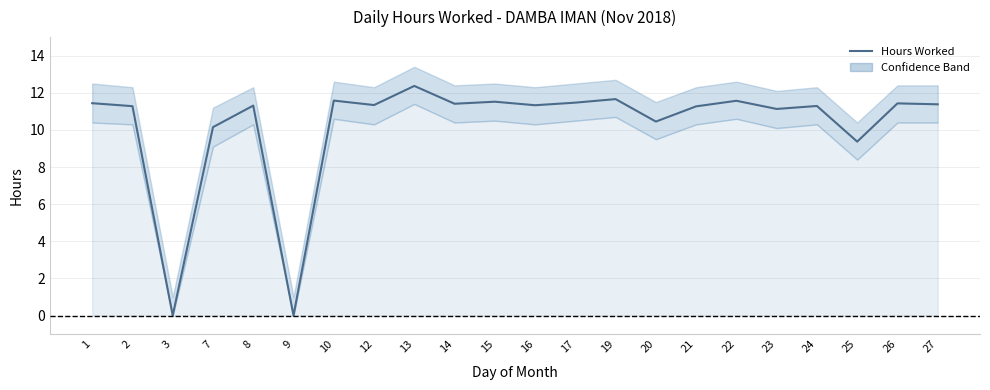

How many interior local peaks (higher than both neighbors) does the data have?

8